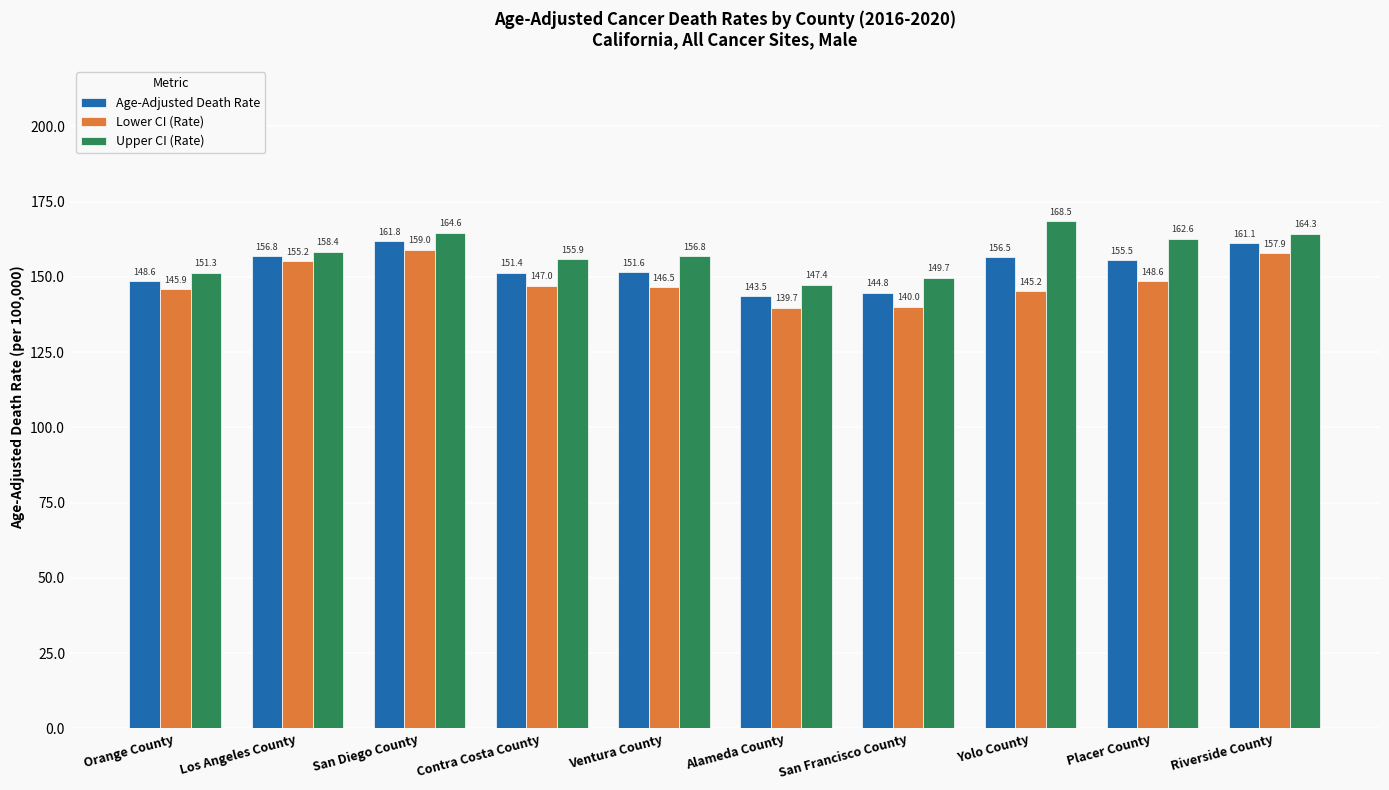

How many data points does each series have?

10